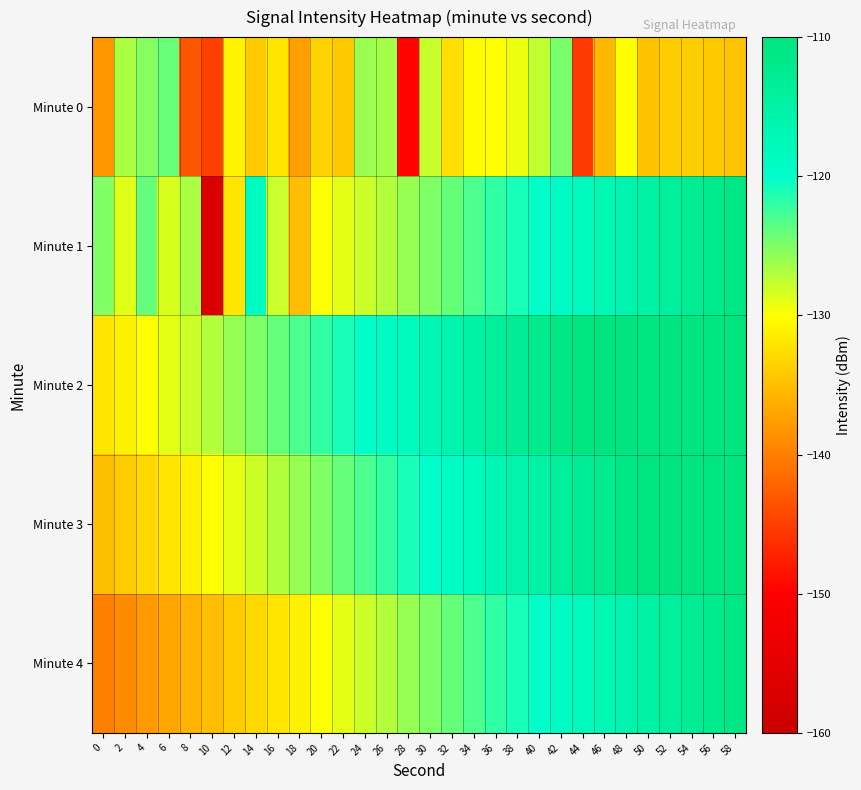

Reading right to left, what are all the values shown in this chart?

Minute 0: 58=-134.7	56=-134.1	54=-133.8	52=-133.8	50=-134.7	48=-130.0	46=-135.5	44=-145.5	42=-124.7	40=-127.6	38=-129.3	36=-130.1	34=-130.2	32=-132.5	30=-127.8	28=-149.7	26=-126.5	24=-126.1	22=-134.1	20=-133.4	18=-137.5	16=-132.0	14=-134.1	12=-131.0	10=-144.9	8=-143.1	6=-124.1	4=-125.3	2=-126.8	0=-138.1
Minute 1: 58=-111.0	56=-112.0	54=-113.0	52=-114.0	50=-115.0	48=-116.0	46=-117.0	44=-118.0	42=-119.0	40=-120.0	38=-121.0	36=-122.0	34=-123.0	32=-124.0	30=-125.0	28=-126.0	26=-127.0	24=-128.0	22=-129.0	20=-130.0	18=-135.0	16=-127.9	14=-118.7	12=-132.0	10=-156.9	8=-126.7	6=-128.5	4=-123.9	2=-128.8	0=-125.1
Minute 2: 58=-103.0	56=-104.0	54=-105.0	52=-106.0	50=-107.0	48=-108.0	46=-109.0	44=-110.0	42=-111.0	40=-112.0	38=-113.0	36=-114.0	34=-115.0	32=-116.0	30=-117.0	28=-118.0	26=-119.0	24=-120.0	22=-121.0	20=-122.0	18=-123.0	16=-124.0	14=-125.0	12=-126.0	10=-127.0	8=-128.0	6=-129.0	4=-130.0	2=-131.0	0=-132.0
Minute 3: 58=-106.0	56=-107.0	54=-108.0	52=-109.0	50=-110.0	48=-111.0	46=-112.0	44=-113.0	42=-114.0	40=-115.0	38=-116.0	36=-117.0	34=-118.0	32=-119.0	30=-120.0	28=-121.0	26=-122.0	24=-123.0	22=-124.0	20=-125.0	18=-126.0	16=-127.0	14=-128.0	12=-129.0	10=-130.0	8=-131.0	6=-132.0	4=-133.0	2=-134.0	0=-135.0
Minute 4: 58=-111.0	56=-112.0	54=-113.0	52=-114.0	50=-115.0	48=-116.0	46=-117.0	44=-118.0	42=-119.0	40=-120.0	38=-121.0	36=-122.0	34=-123.0	32=-124.0	30=-125.0	28=-126.0	26=-127.0	24=-128.0	22=-129.0	20=-130.0	18=-131.0	16=-132.0	14=-133.0	12=-134.0	10=-135.0	8=-136.0	6=-137.0	4=-138.0	2=-139.0	0=-140.0